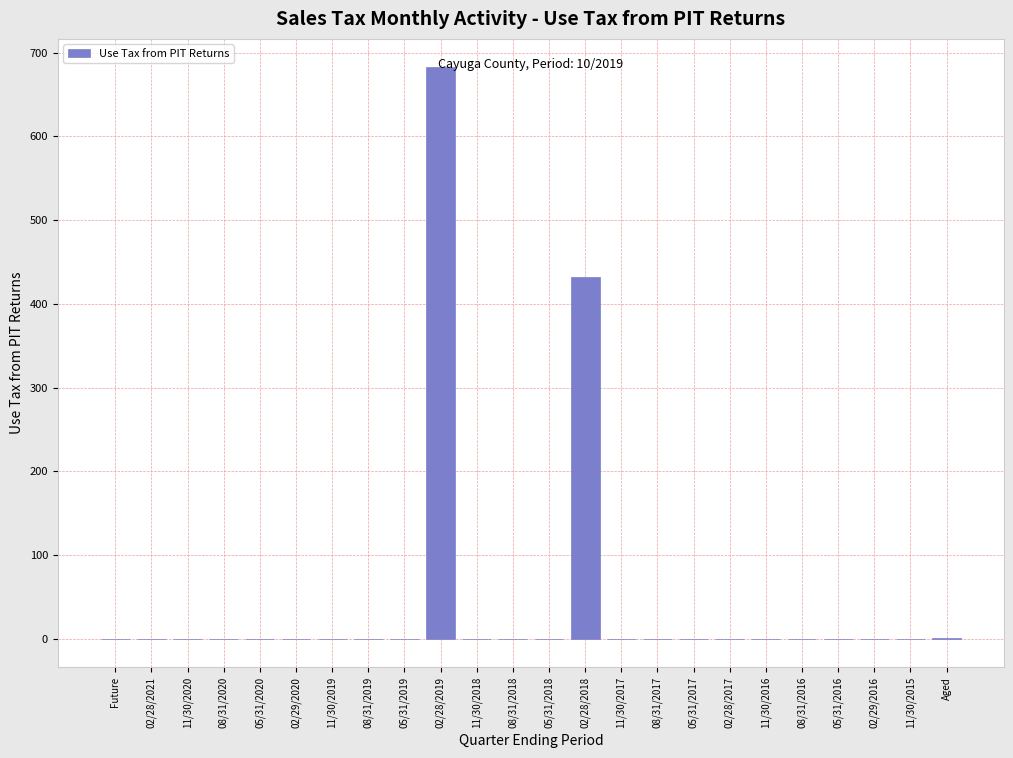

Which category has the highest value across all series?

02/28/2019